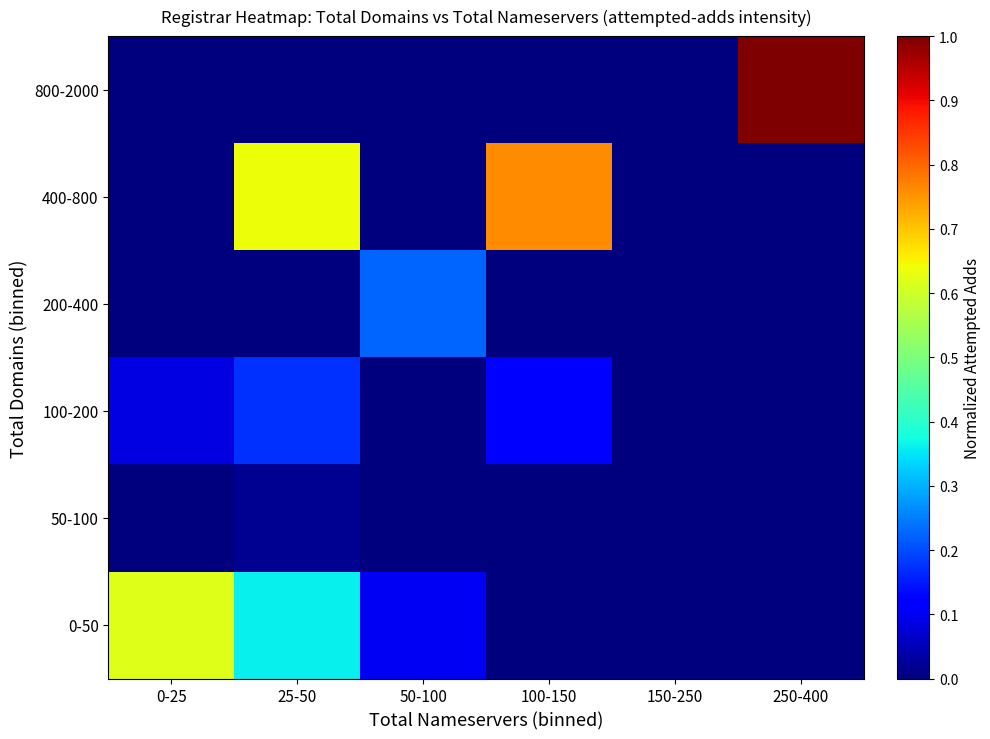

Which category has the highest value across all series?

250-400